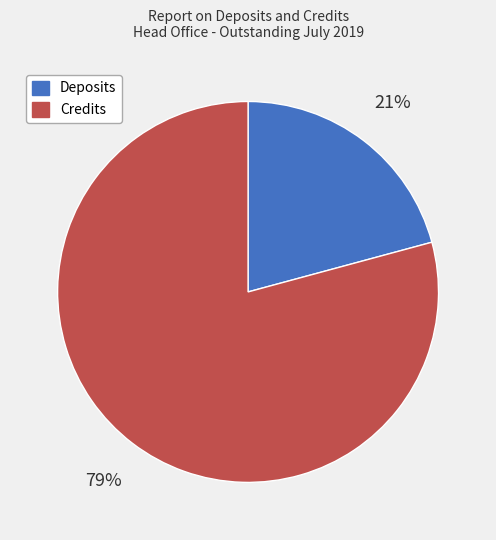

Rank the categories by value from highest to lowest.

Credits, Deposits